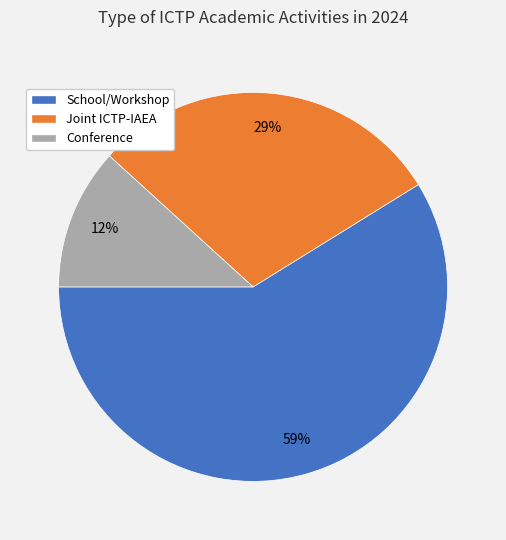

Which category accounts for the majority?

School/Workshop